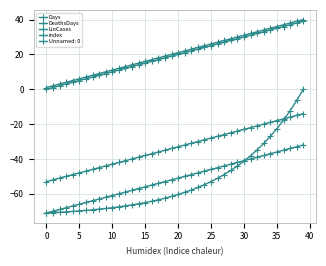

What is the sum of all LinCases values?

-2113.7